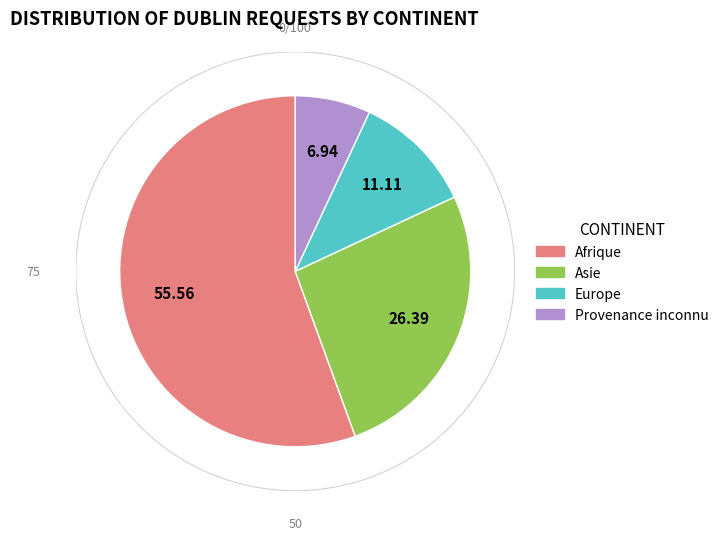

Rank the categories by value from highest to lowest.

Afrique, Asie, Europe, Provenance inconnu